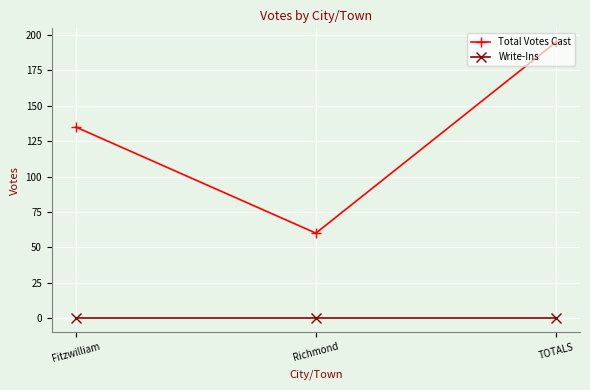

Where is Total Votes Cast nearest to the value 127?

Fitzwilliam